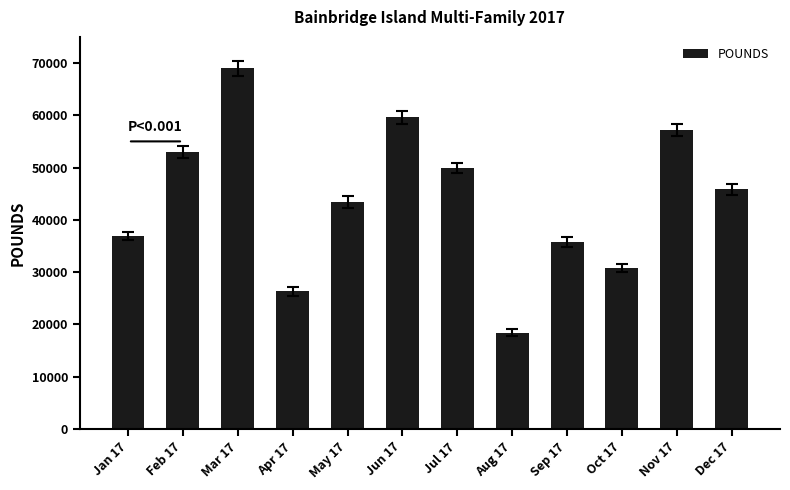

What position from the right is Dec 17?

1